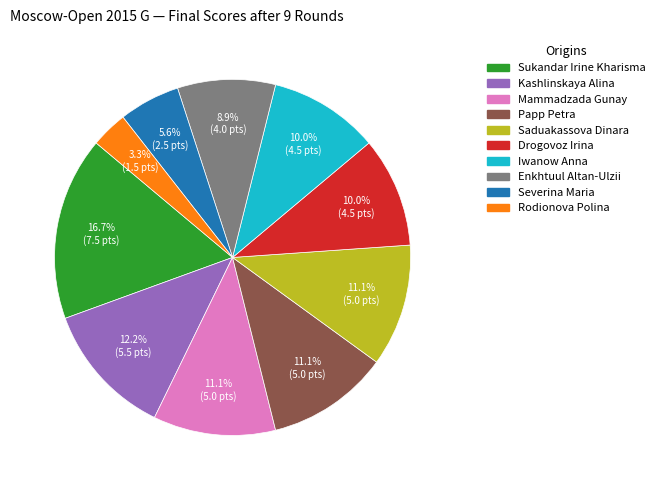

To the nearest percent, what is the difference between the largest and smallest slice percentages?

13%